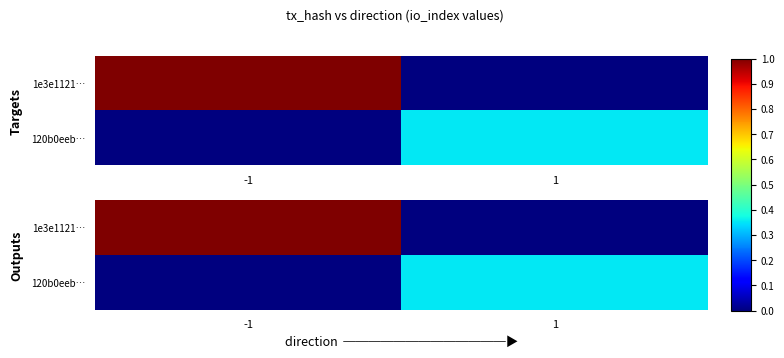

What is the average value of the 1e3e1121… series?

0.5